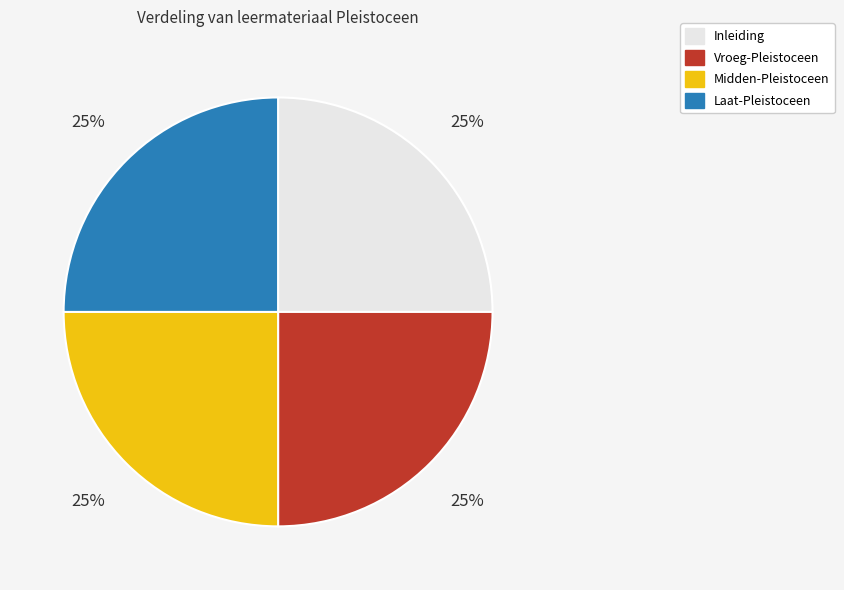

To the nearest percent, what is the combined percentage of Inleiding and Vroeg-Pleistoceen?

50%